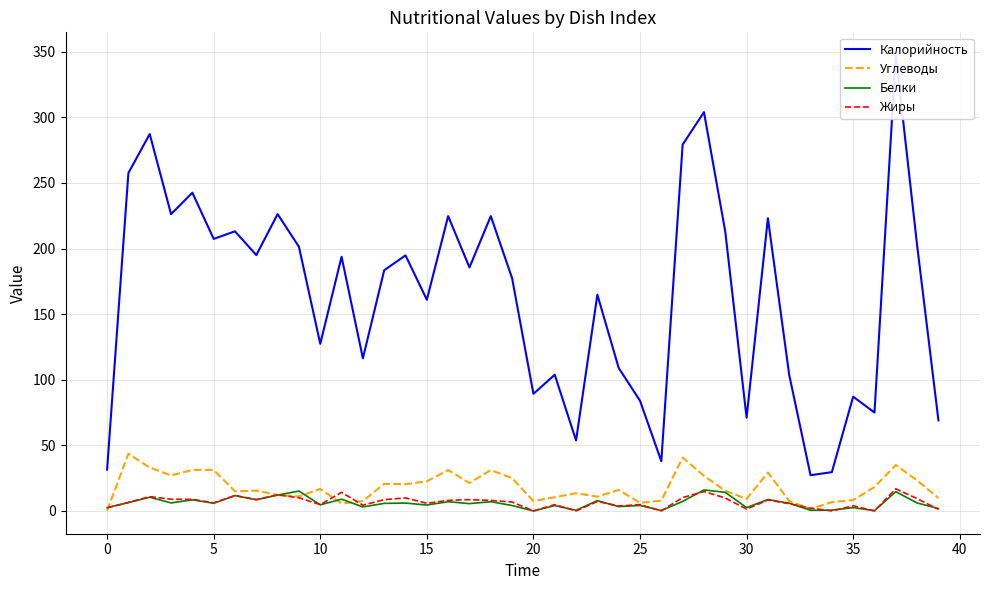

True or false: Калорийность and Углеводы cross at least once.

False